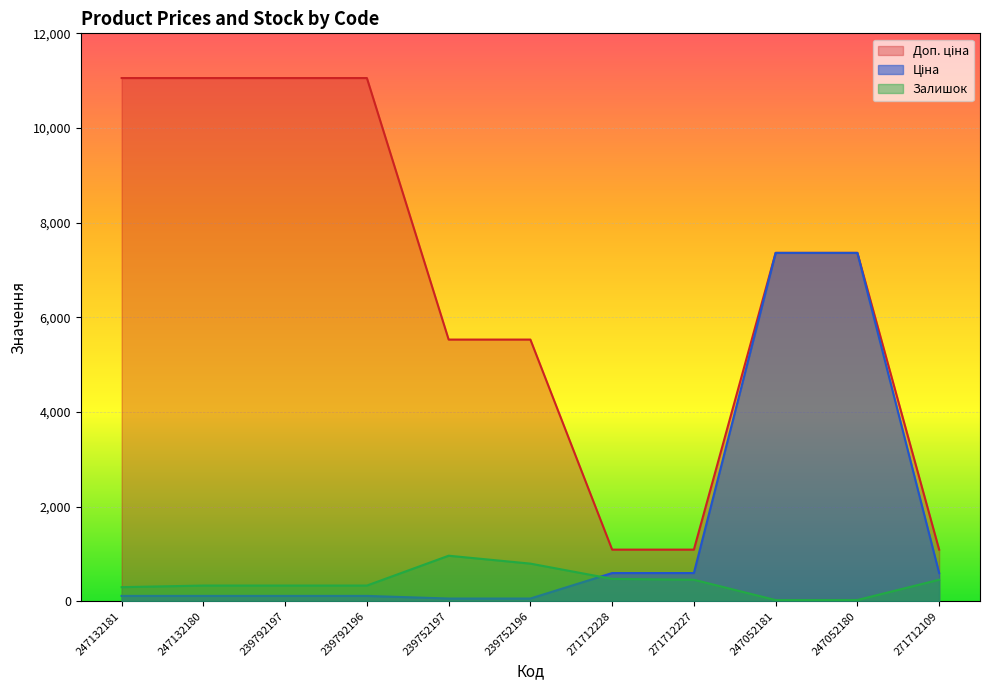

At which label does Ціна reach its peak?

247052181